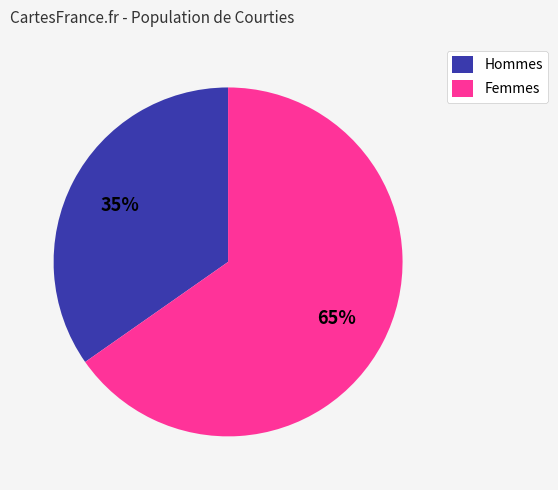

True or false: Hommes accounts for 35% of the total.

True